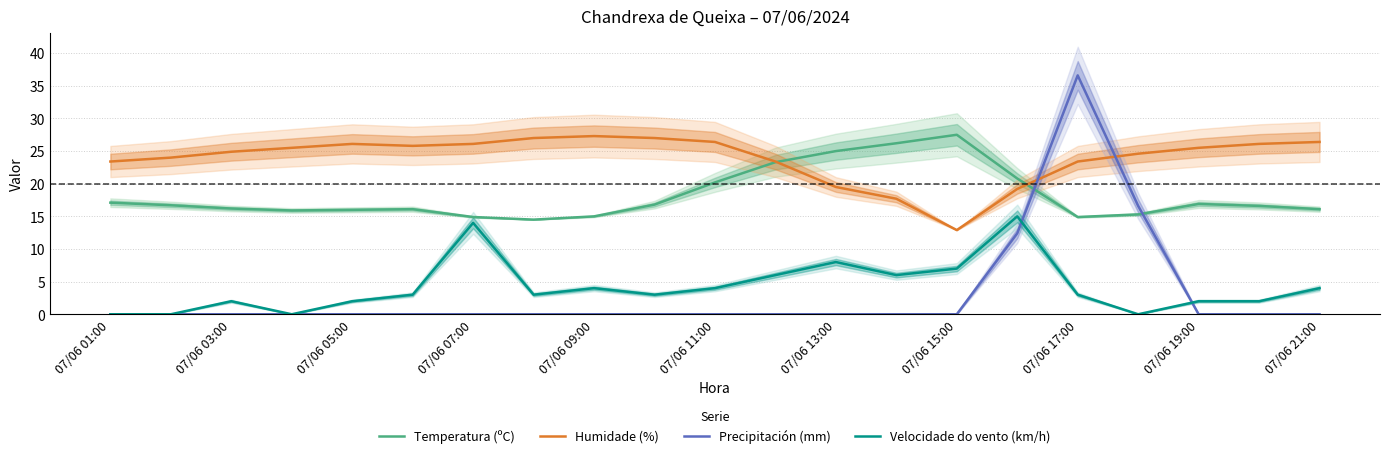

True or false: Precipitación (mm) has more than 0 points higher than both neighbors.

True